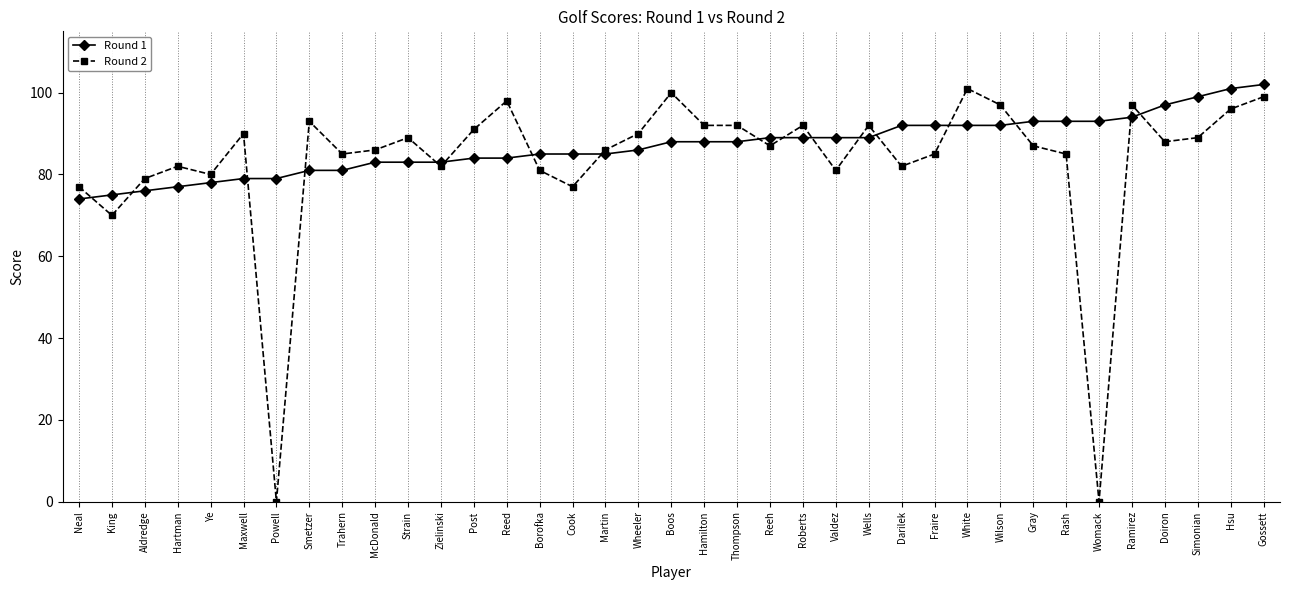

Rank the series by their maximum value, from lowest to highest.

Round 2, Round 1